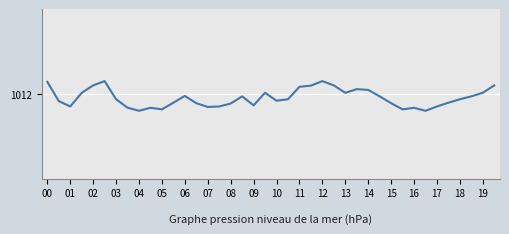

What is the sum of all values?

40478.7